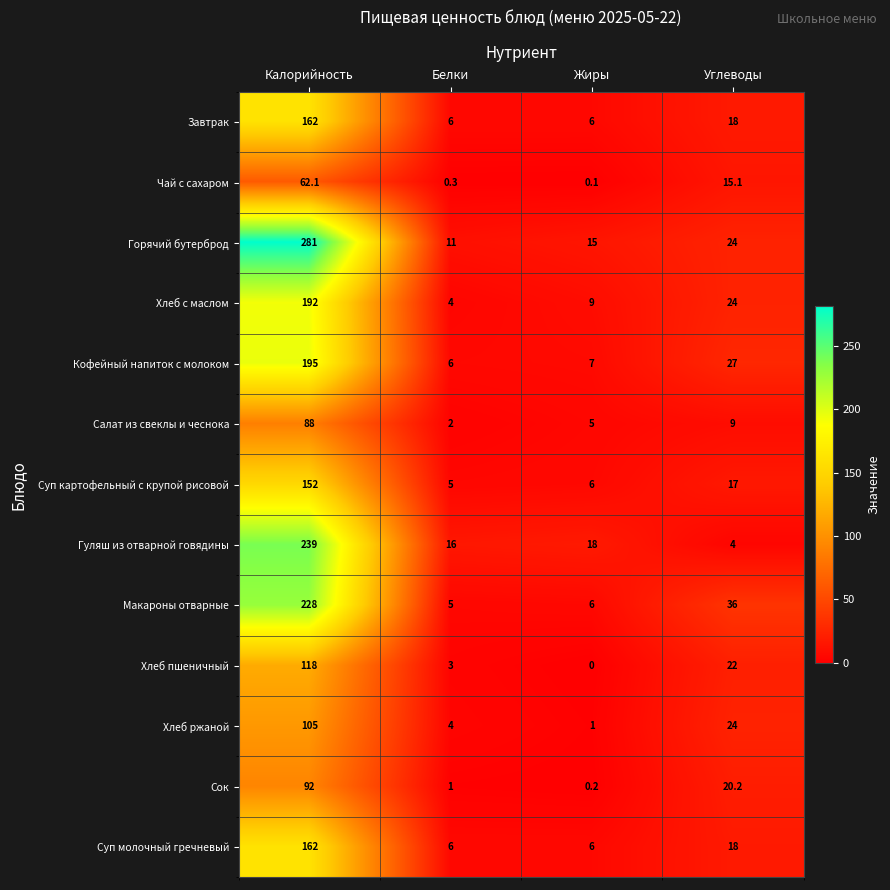

At which label does Хлеб с маслом first exceed 24?

Калорийность